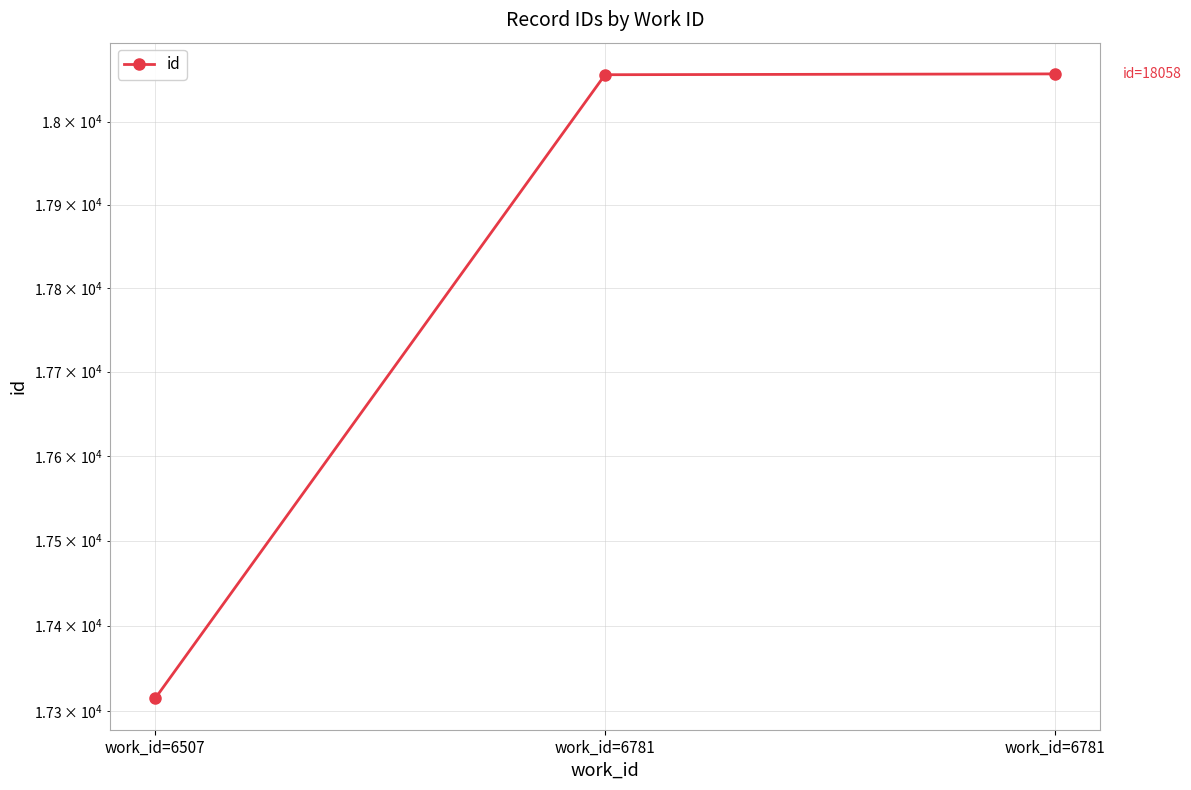

Which has a higher value, work_id=6781 or work_id=6507?

work_id=6781